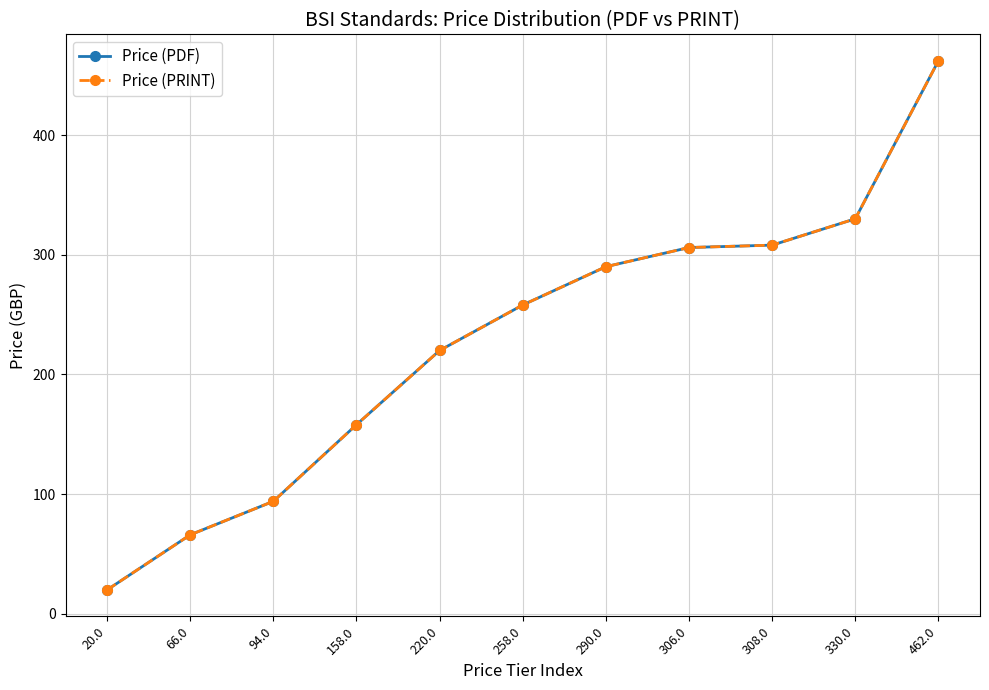

Read the Price (PDF) value at 158.0.

158